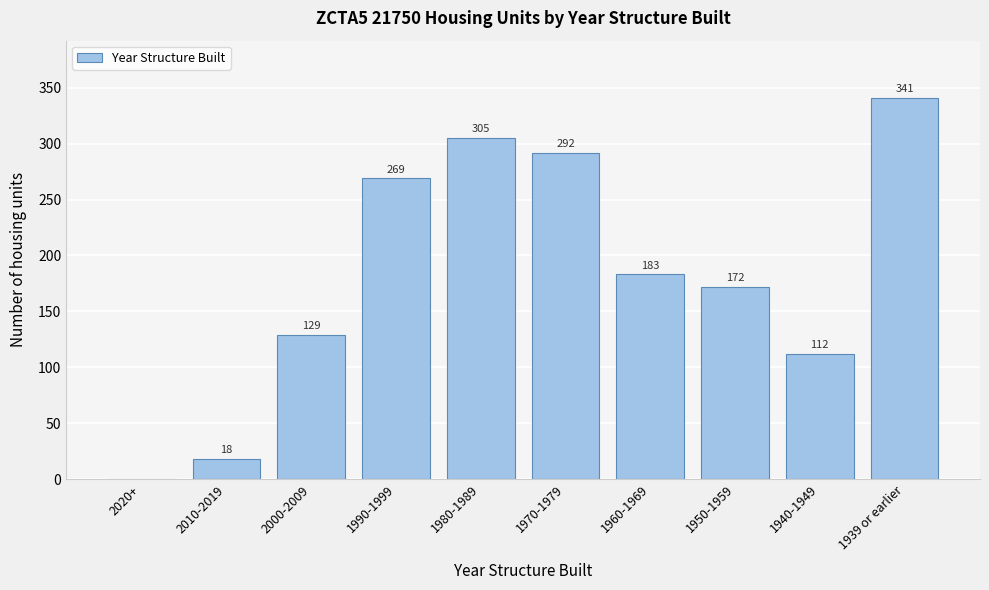

Reading right to left, extract all data points from this chart.

1939 or earlier=341	1940-1949=112	1950-1959=172	1960-1969=183	1970-1979=292	1980-1989=305	1990-1999=269	2000-2009=129	2010-2019=18	2020+=0